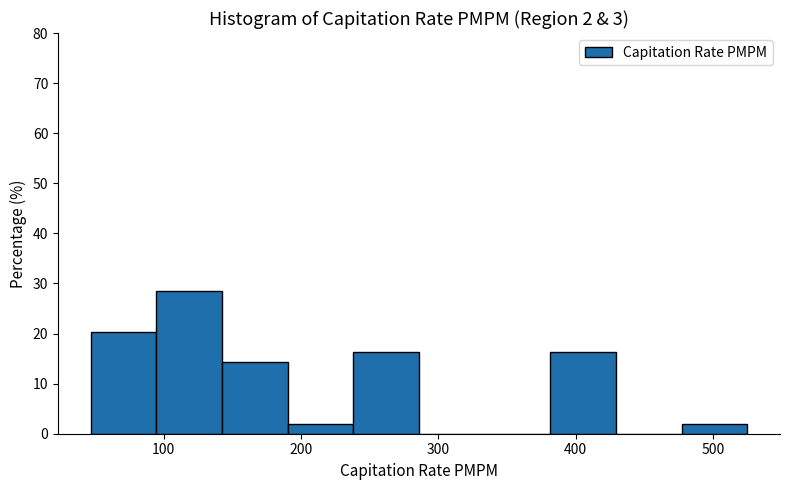

Which range on the x-axis has the tallest bar?

90 to 140